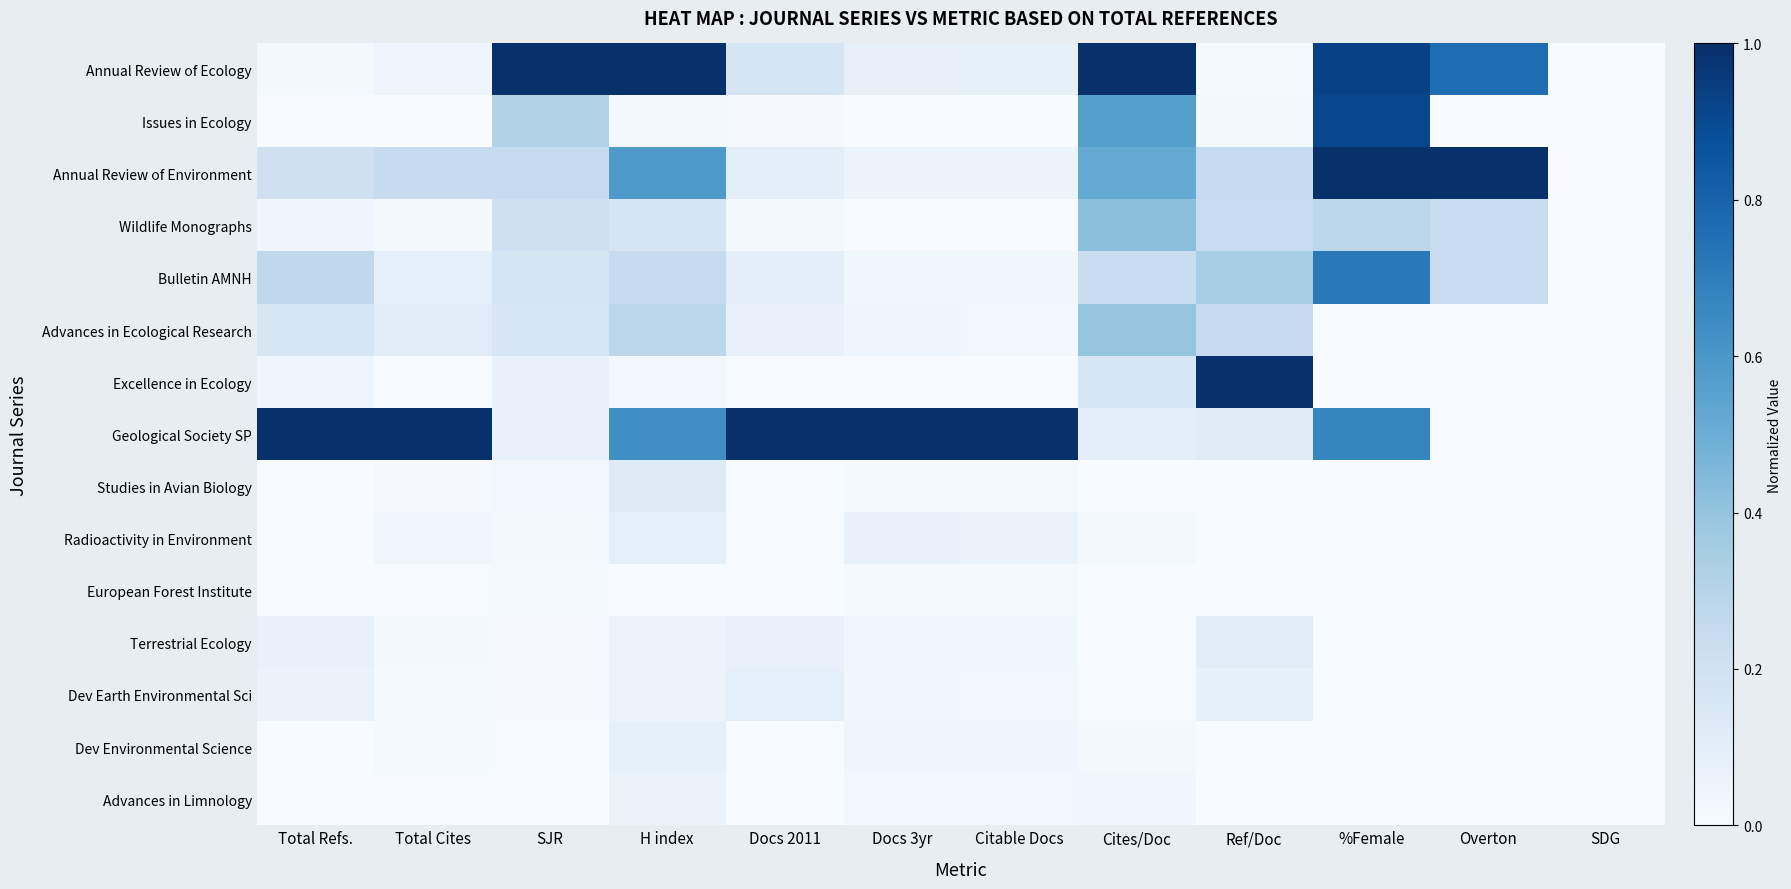

Rank the series by their maximum value, from highest to lowest.

Annual Review of Ecology, Annual Review of Environment, Excellence in Ecology, Geological Society SP, Issues in Ecology, Bulletin AMNH, Wildlife Monographs, Advances in Ecological Research, Studies in Avian Biology, Terrestrial Ecology, Dev Earth Environmental Sci, Radioactivity in Environment, Dev Environmental Science, Advances in Limnology, European Forest Institute